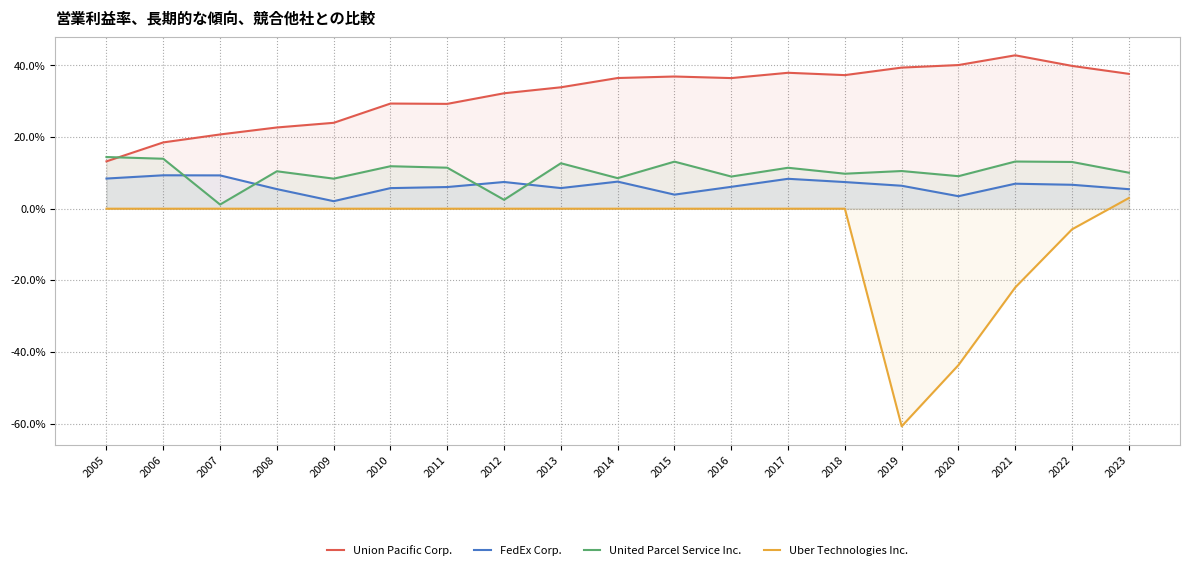

True or false: United Parcel Service Inc. and FedEx Corp. cross at least once.

True